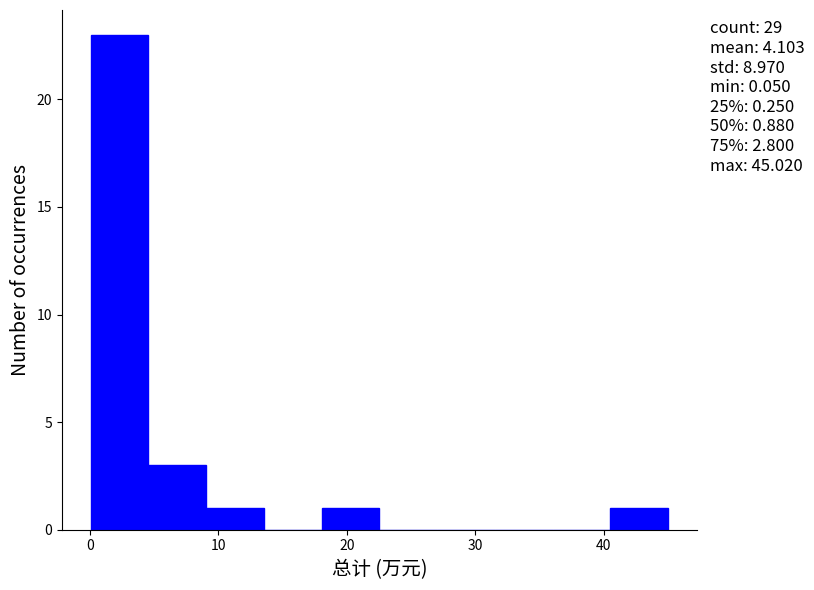

Which range on the x-axis has the tallest bar?

0 to 5